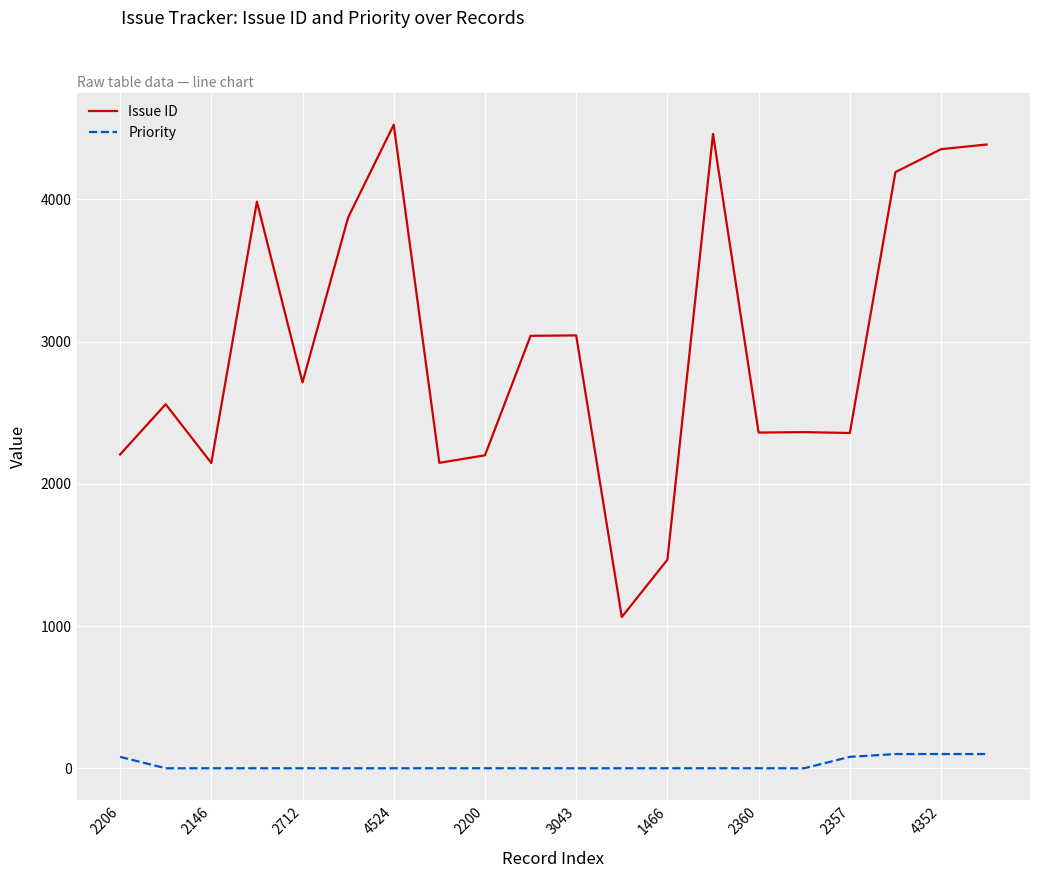

List the series in order of their overall mean, highest first.

Issue ID, Priority